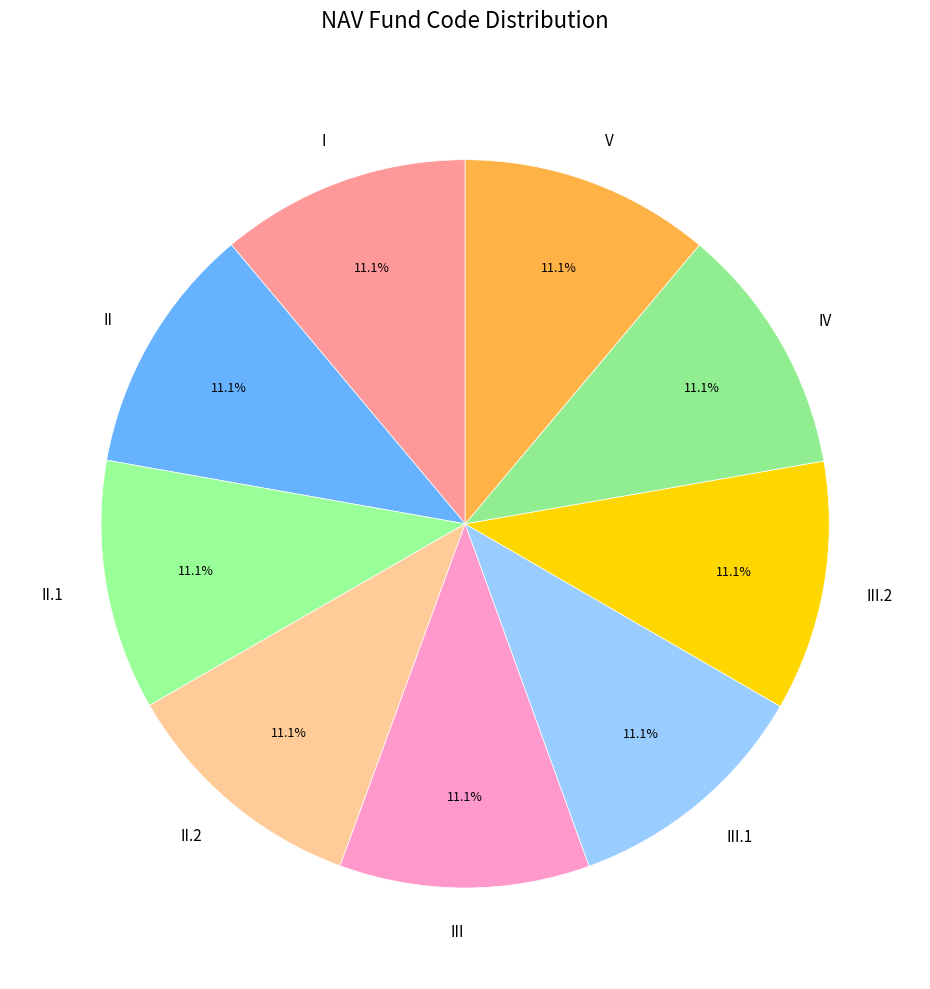

Combined, do III.2 and IV account for over 50%?

No